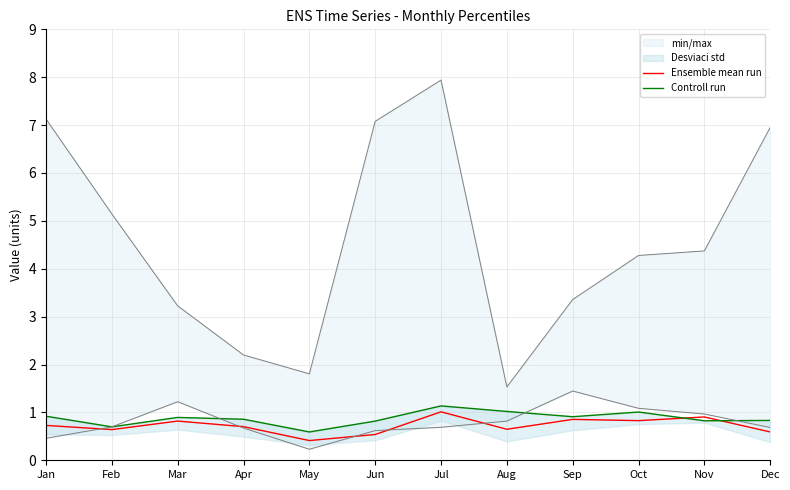

The Ensemble mean run series shows 0.7 at Apr. True or false?

True